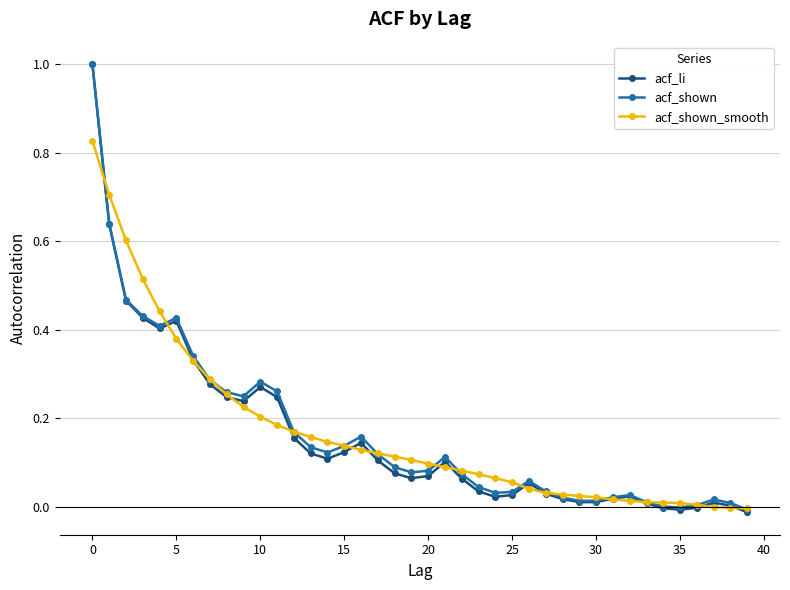

What is the maximum value shown in the chart?

1.0